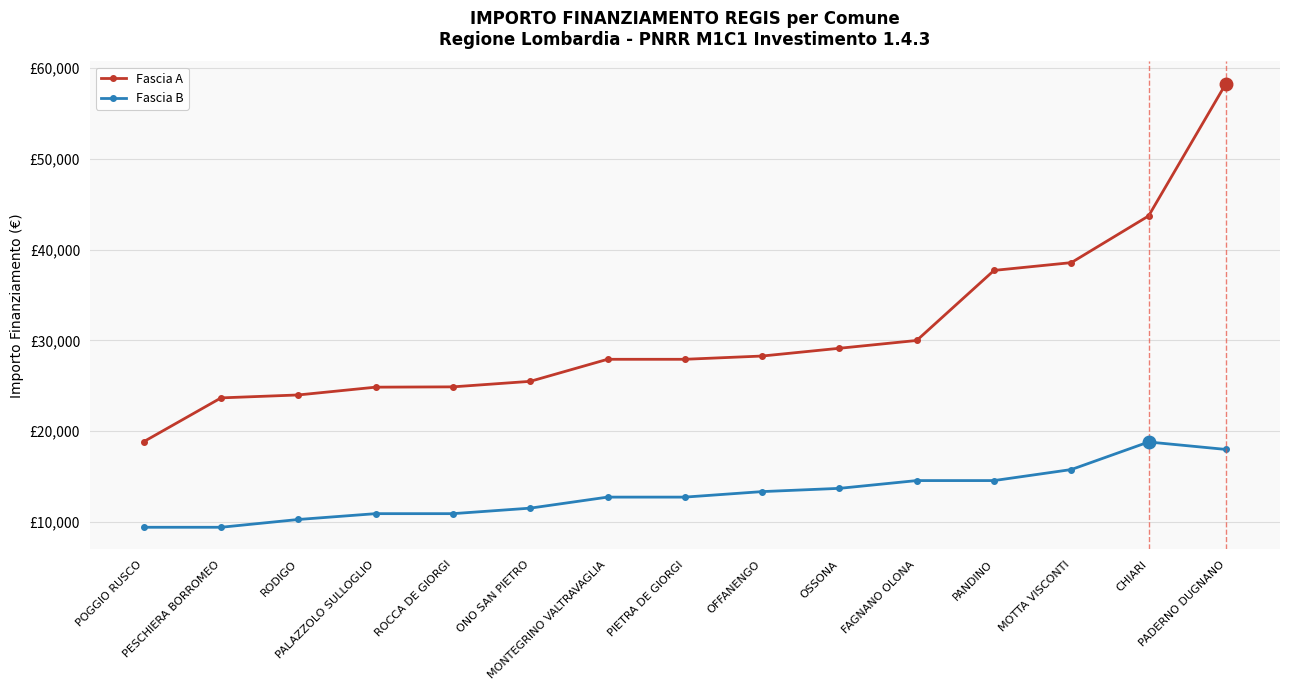

Is this an area chart (filled region under the line)?

No